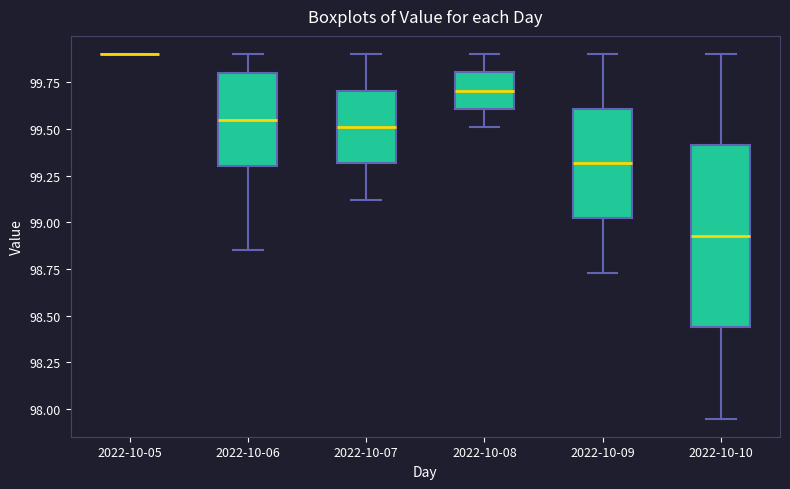

Comparing the boxes themselves (not the whiskers), which one is the tallest?

2022-10-10